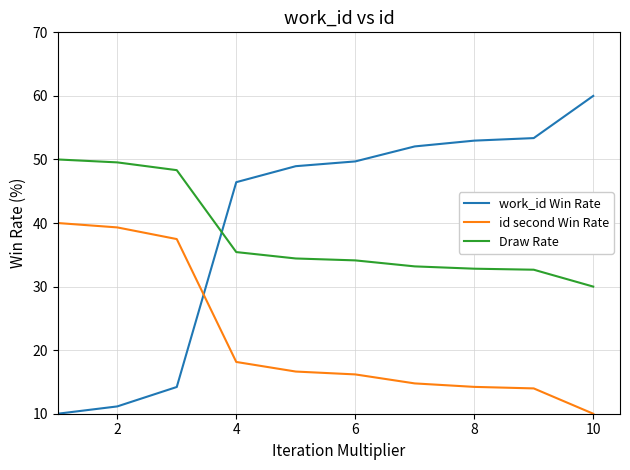

What is the smallest value displayed?

10.0